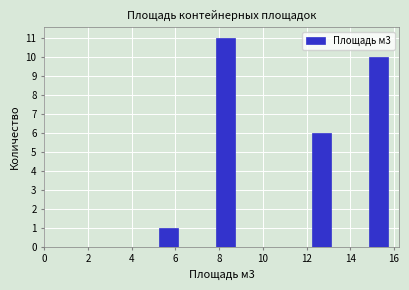

Reading left to right, list every bar in this chart as the range it spans on the x-axis followed by its height. Neither the bar edges nor the heights are printed on the chart, so give them approximately, as read against the axes.

5.2 to 6.2: 1
6.2 to 7.0: 0
7.0 to 7.8: 0
7.8 to 8.8: 11
8.8 to 9.6: 0
9.6 to 10.4: 0
10.4 to 11.4: 0
11.4 to 12.2: 0
12.2 to 13.2: 6
13.2 to 14.0: 0
14.0 to 14.8: 0
14.8 to 15.8: 10